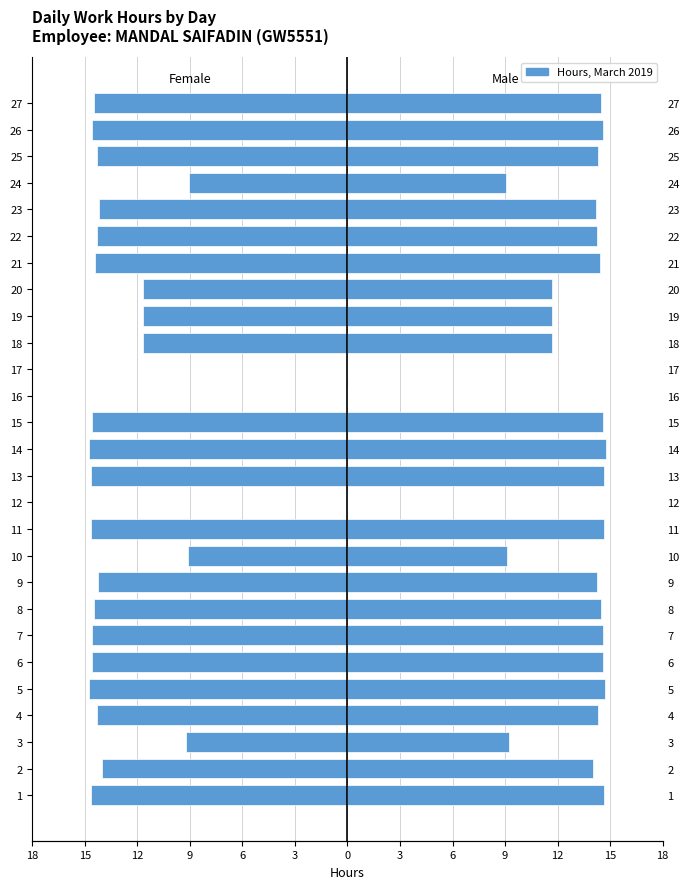

Is it true that Female equals -15.9 at 10?

False